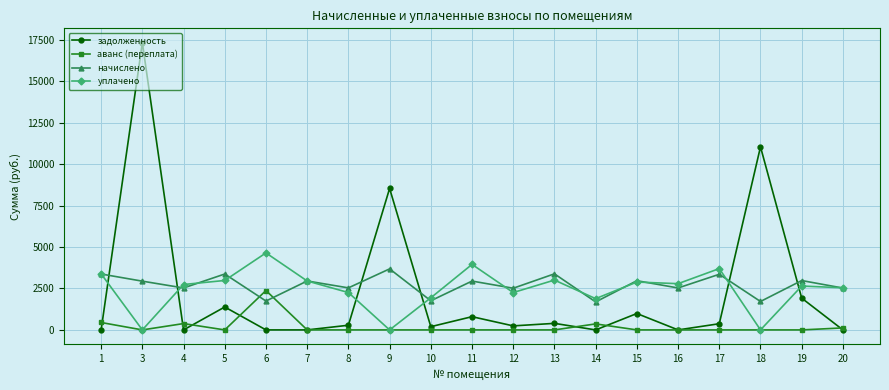

Is the value of начислено at 16 greater than the value of задолженность at 4?

Yes